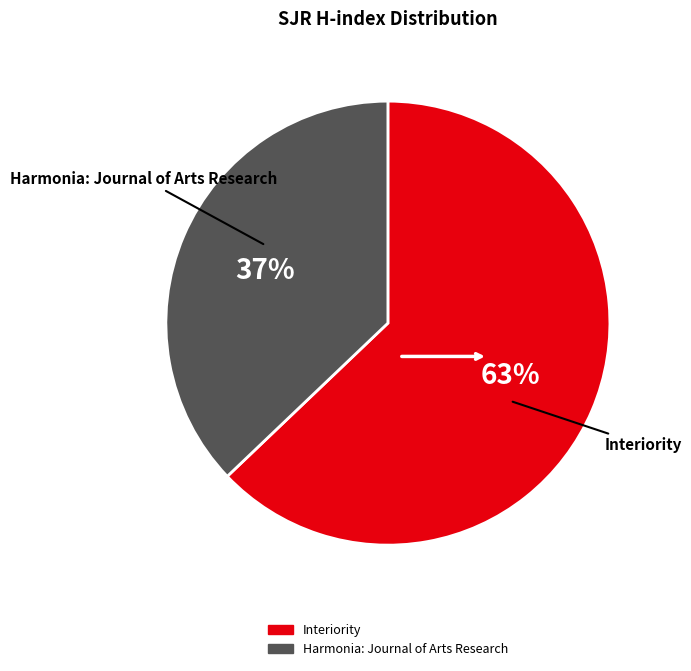

Which category accounts for the majority?

Interiority